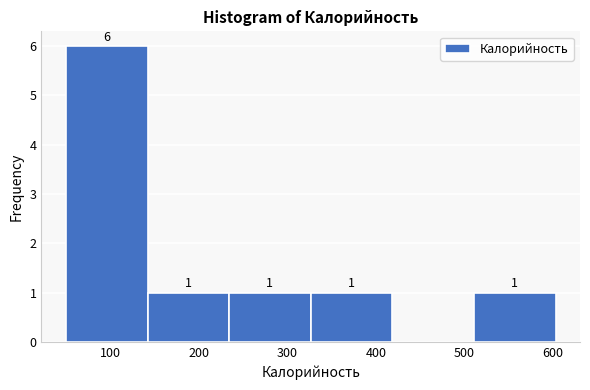

Which range on the x-axis has the tallest bar?

50 to 140